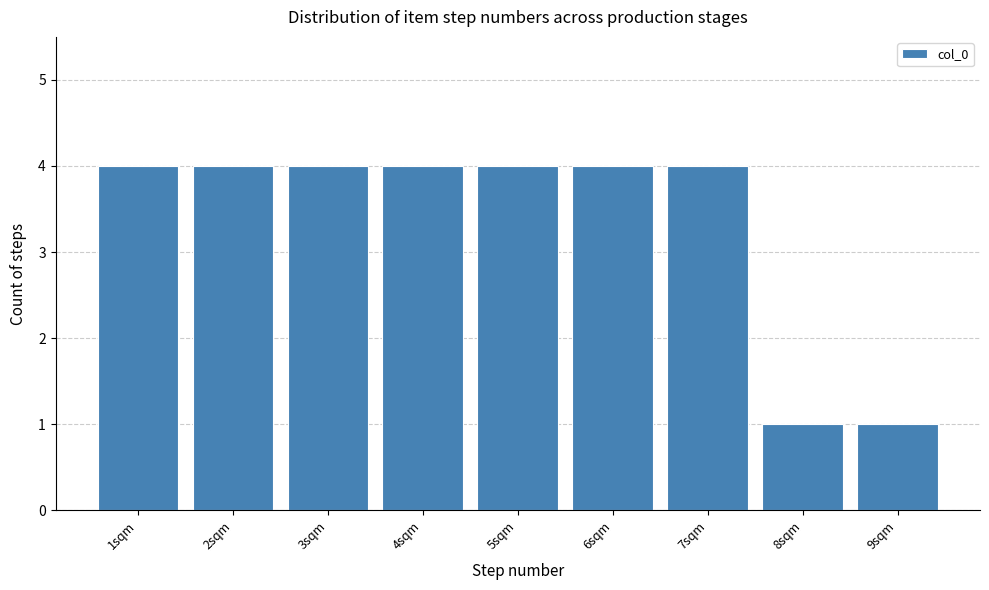

Reading left to right, list every bar in this chart as the range it spans on the x-axis followed by its height. The values are not printed on the chart, so give them approximately, as read against the axis.

0.5 to 1.5: 4
1.5 to 2.5: 4
2.5 to 3.5: 4
3.5 to 4.5: 4
4.5 to 5.5: 4
5.5 to 6.5: 4
6.5 to 7.5: 4
7.5 to 8.5: 1
8.5 to 9.5: 1